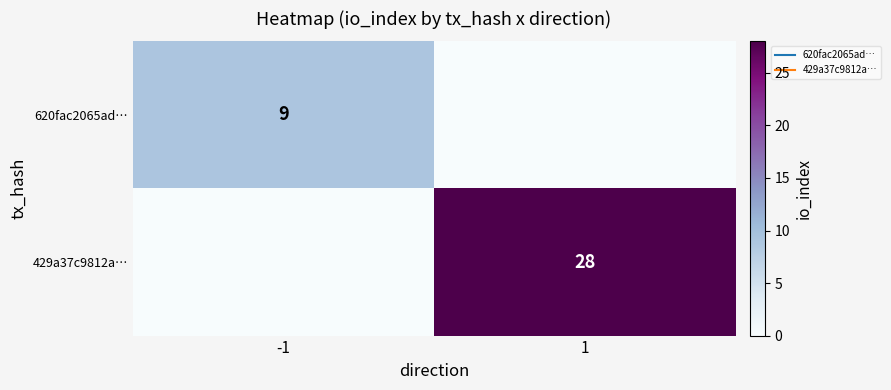

At which category is the sum across all series the highest?

1